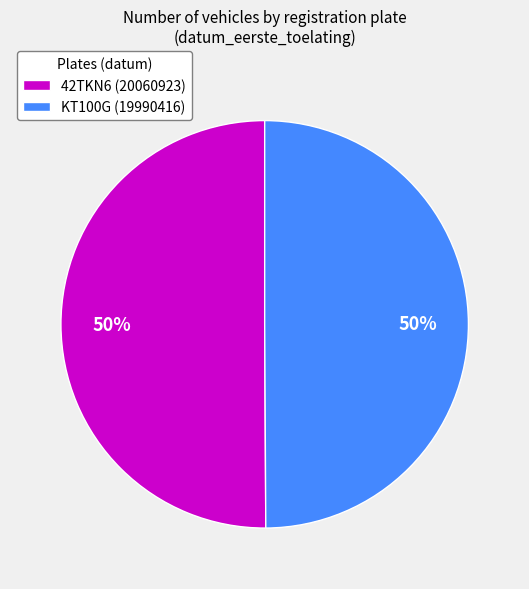

Approximately how many times larger is the value at KT100G (19990416) compared to 42TKN6 (20060923)?

1.0